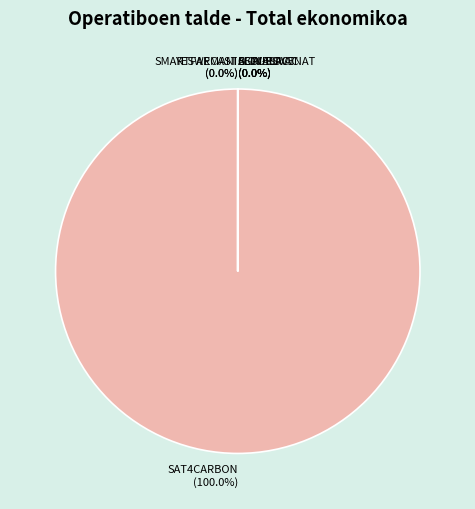

What is the change in value from SECUESVAC to BIOVESP?

+49250